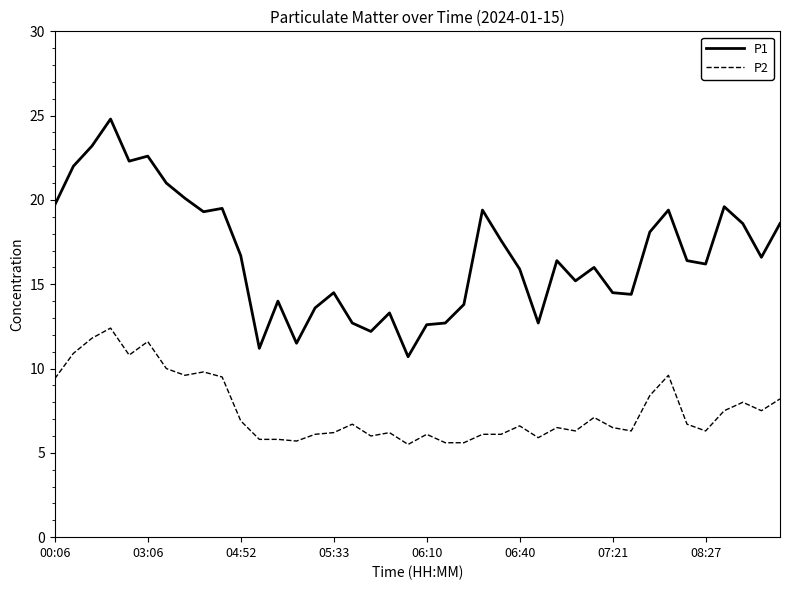

Which series has the largest total across all categories?

P1